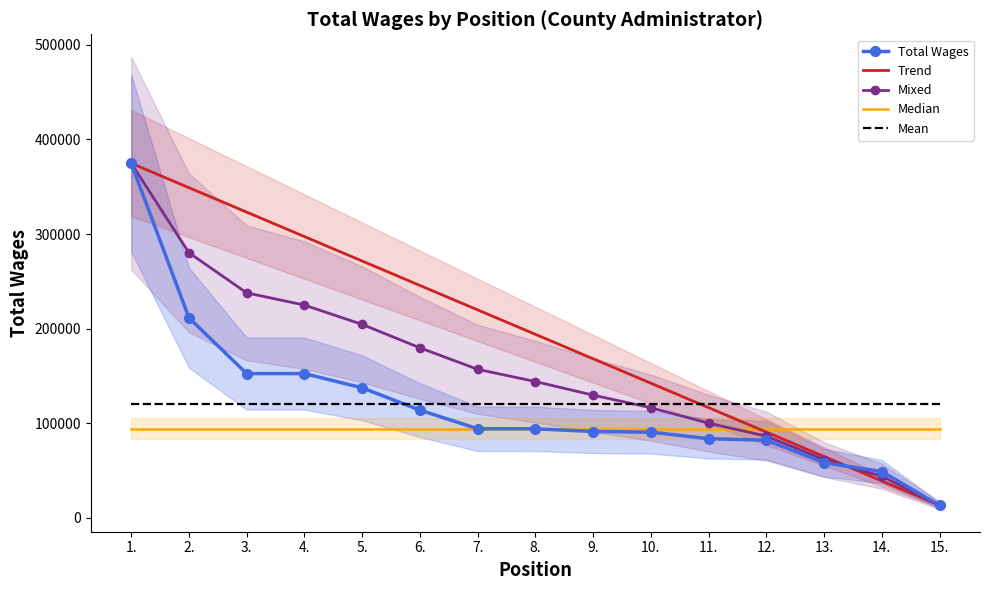

True or false: Mean has a value of 119857.5 at 4..

True